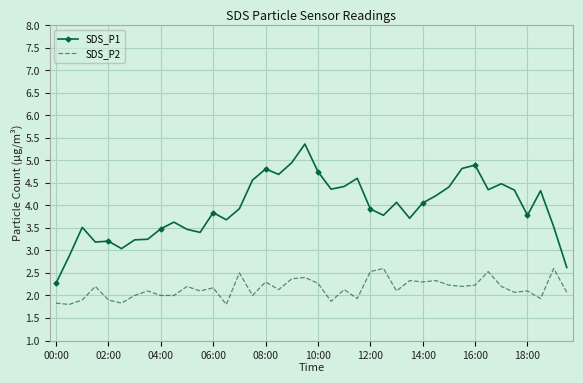

What is the sum of all SDS_P2 values?

86.1